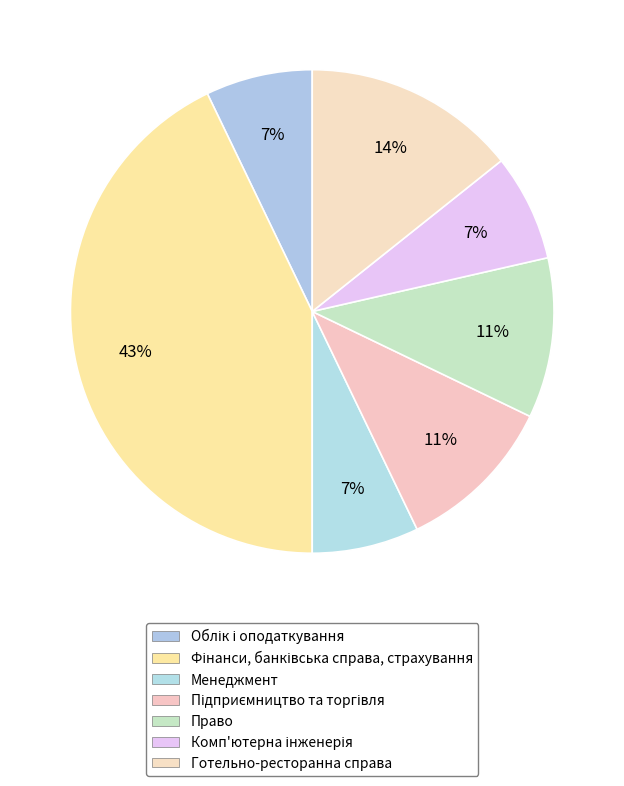

To the nearest percent, what portion does Менеджмент represent?

7%